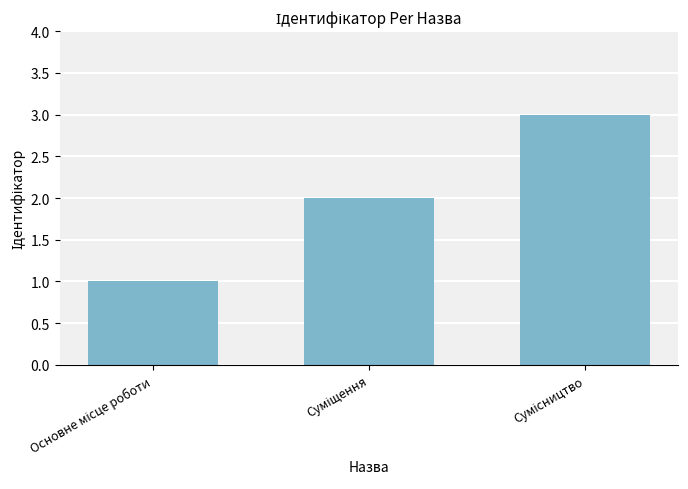

What is the sum of all values?

6